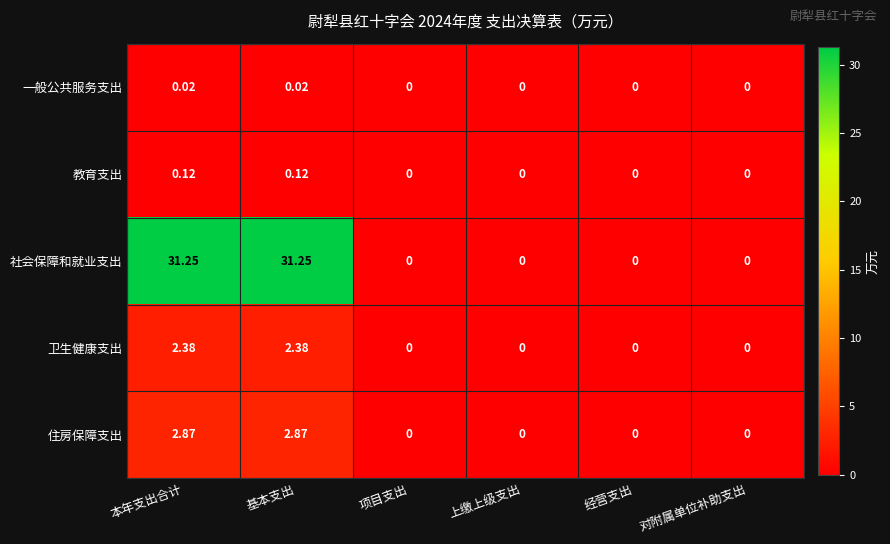

At how many categories does at least one series exceed 11?

2